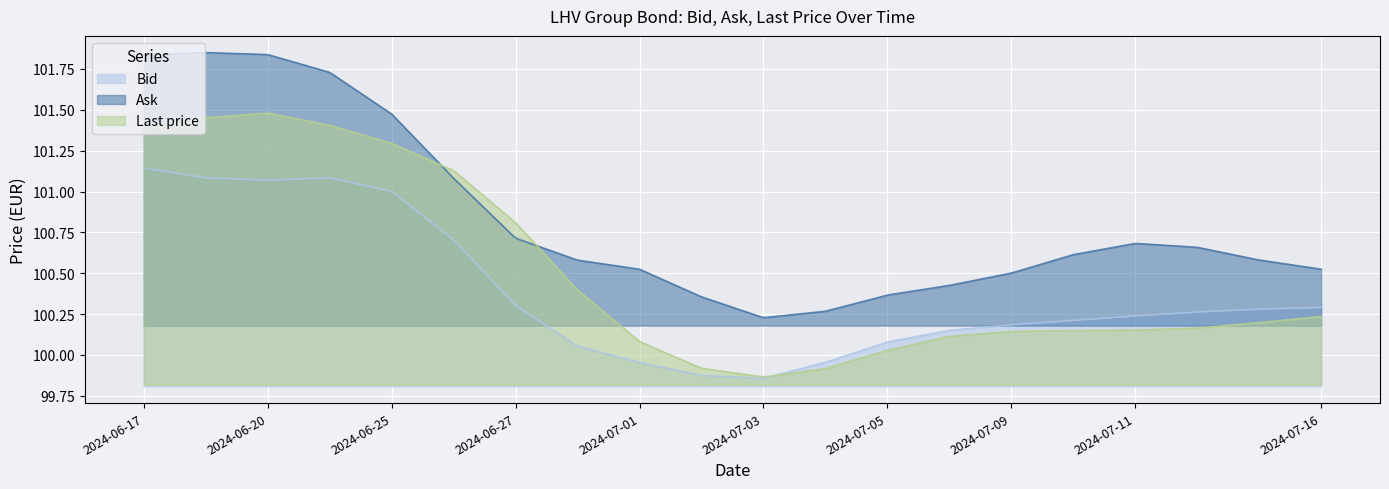

What are all the series names shown in the legend?

Bid, Ask, Last price